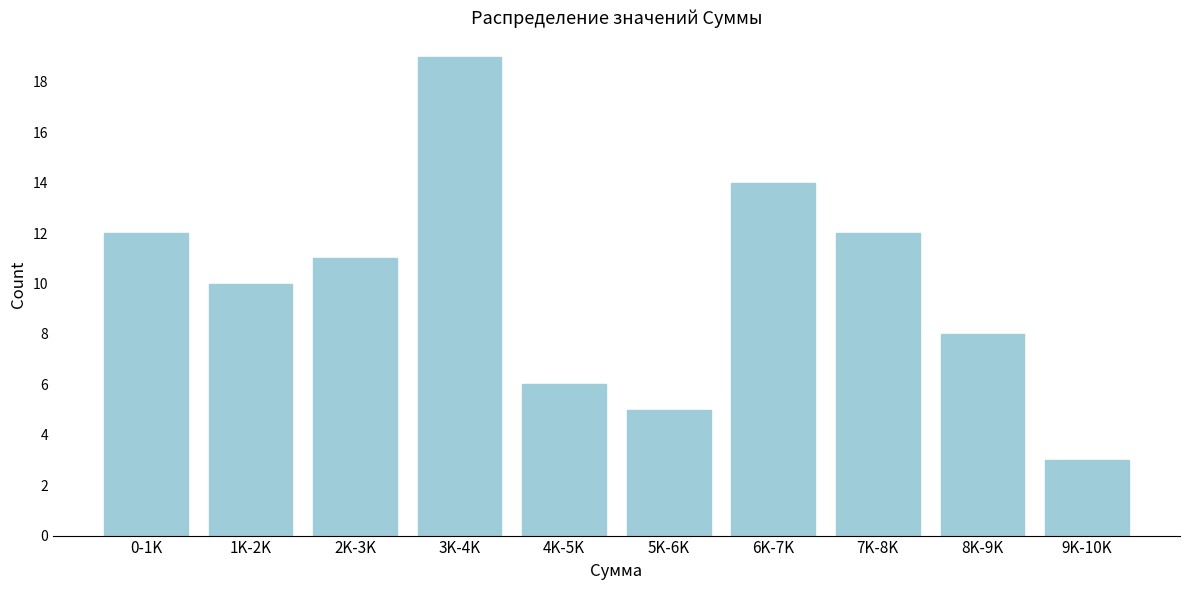

Reading left to right, transcribe all the data shown in this chart.

0-1K=12	1K-2K=10	2K-3K=11	3K-4K=19	4K-5K=6	5K-6K=5	6K-7K=14	7K-8K=12	8K-9K=8	9K-10K=3